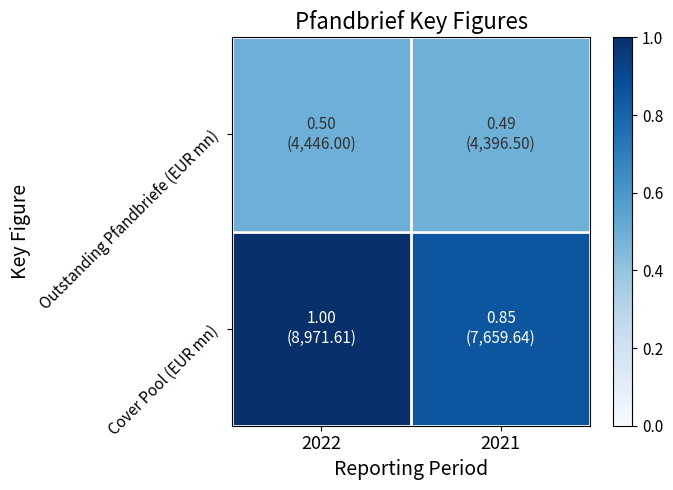

Which series changed the most between 2022 and 2021?

Cover Pool (EUR mn)